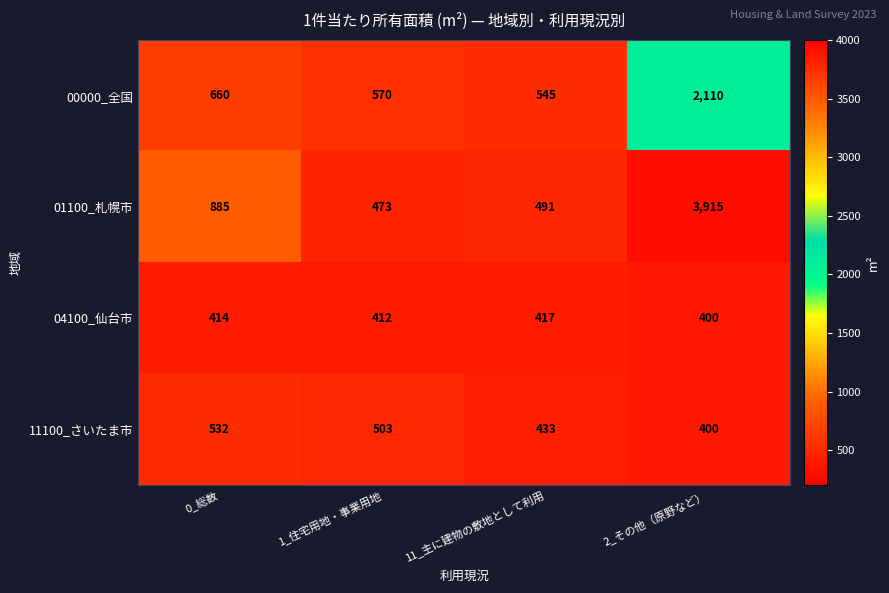

Which series changed the most between 0_総数 and 1_住宅用地・事業用地?

01100_札幌市